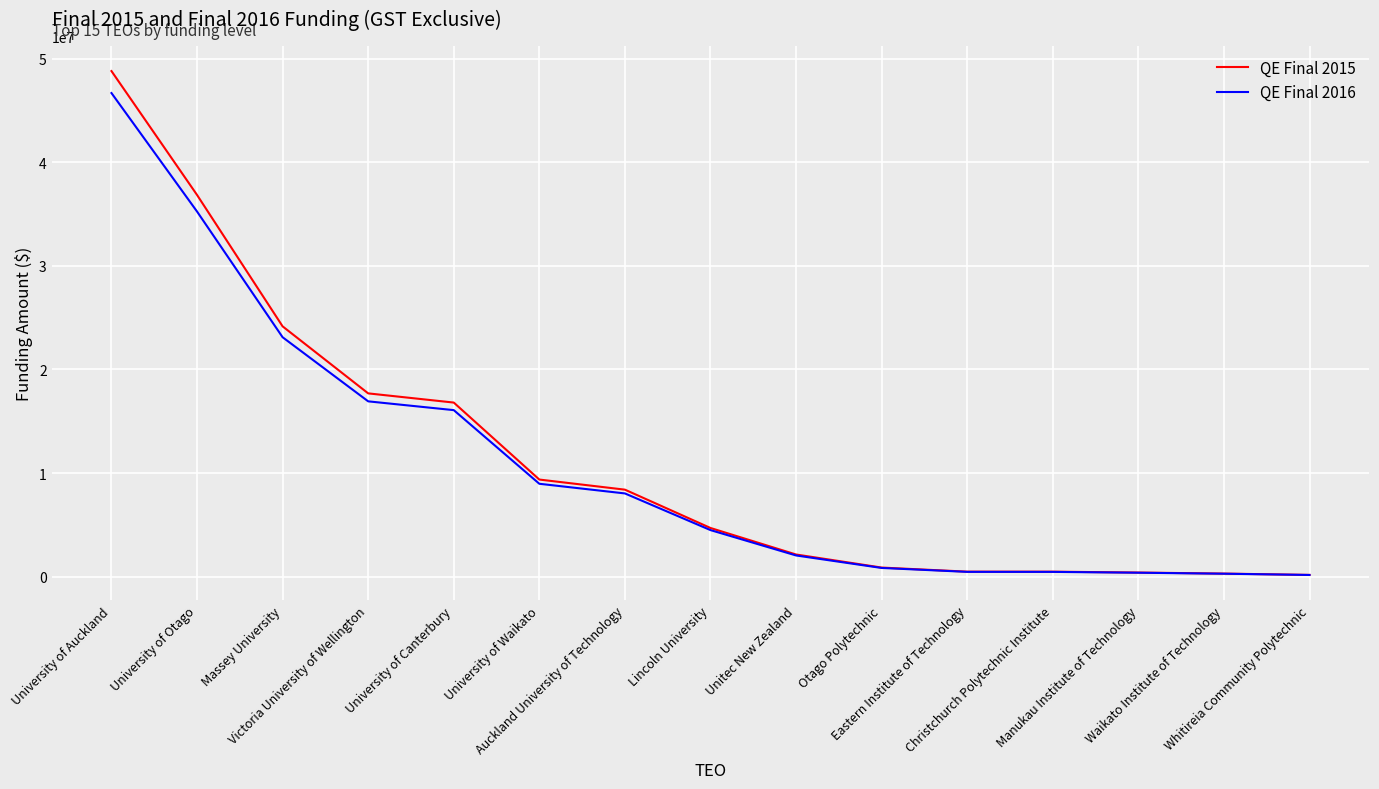

What is the maximum value for QE Final 2016?

46697968.9